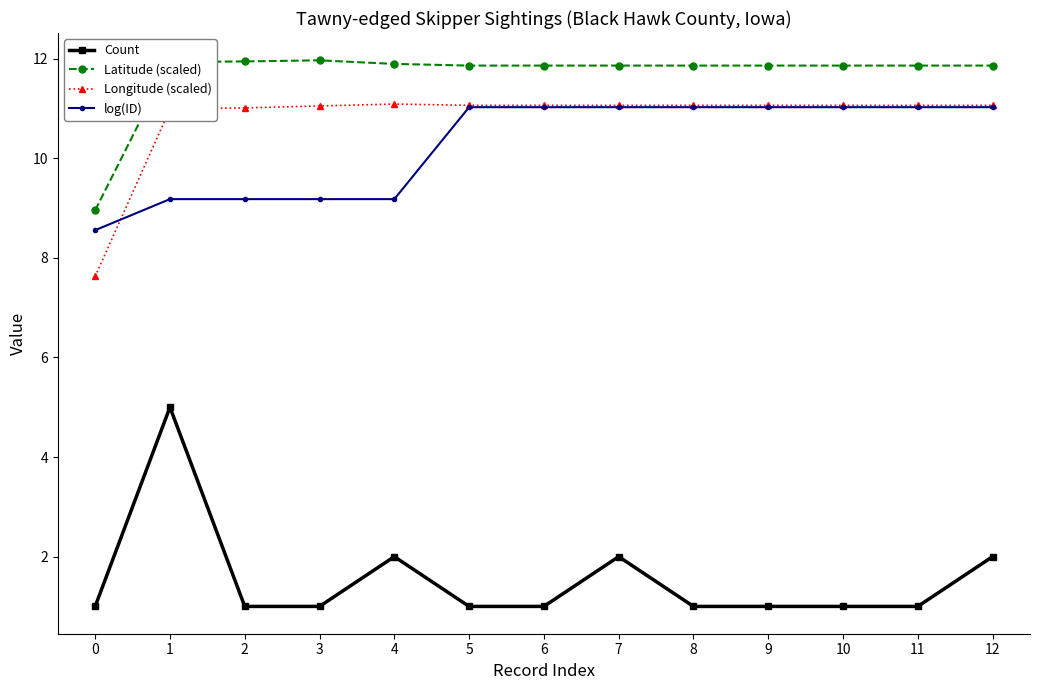

What is the smallest value displayed?

1.0